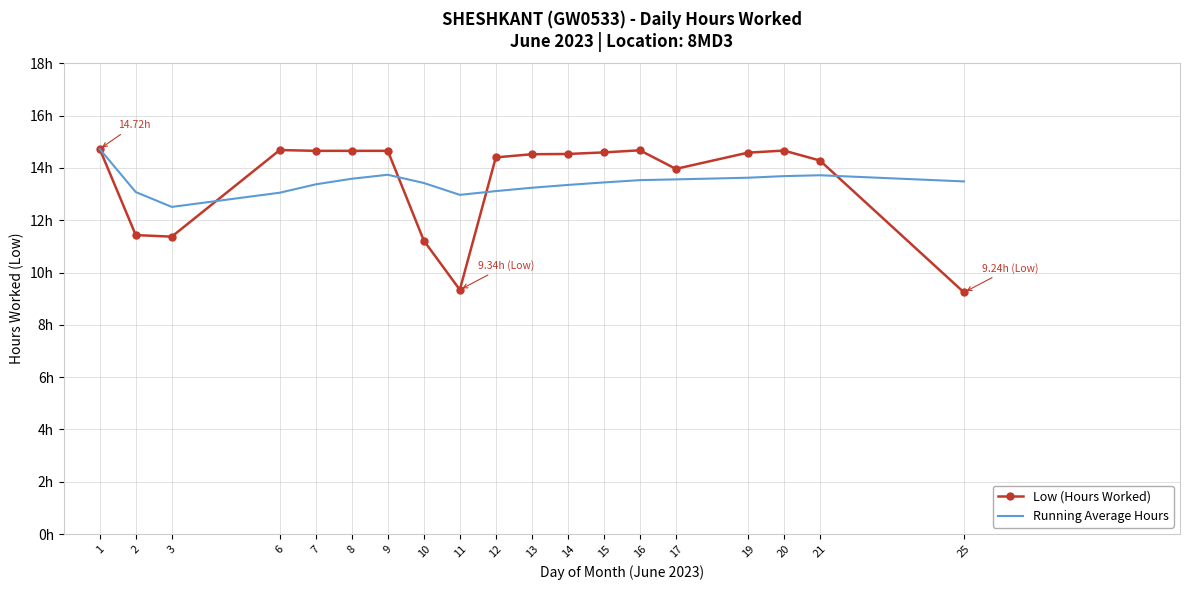

Reading left to right, transcribe all the data shown in this chart.

Low (Hours Worked): 14.7	11.4	11.4	14.7	14.7	14.7	14.7	11.2	9.3	14.4	14.5	14.5	14.6	14.7	14.0	14.6	14.7	14.3	9.2
Running Average Hours: 14.7	13.1	12.5	13.0	13.4	13.6	13.7	13.4	13.0	13.1	13.2	13.3	13.4	13.5	13.6	13.6	13.7	13.7	13.5